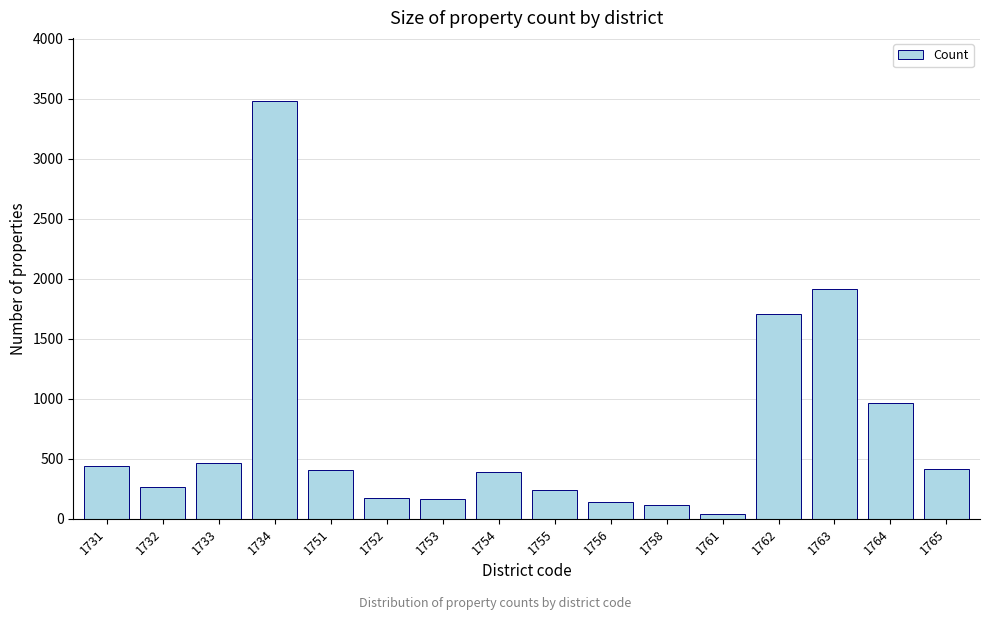

What is the sum of all values?

11318